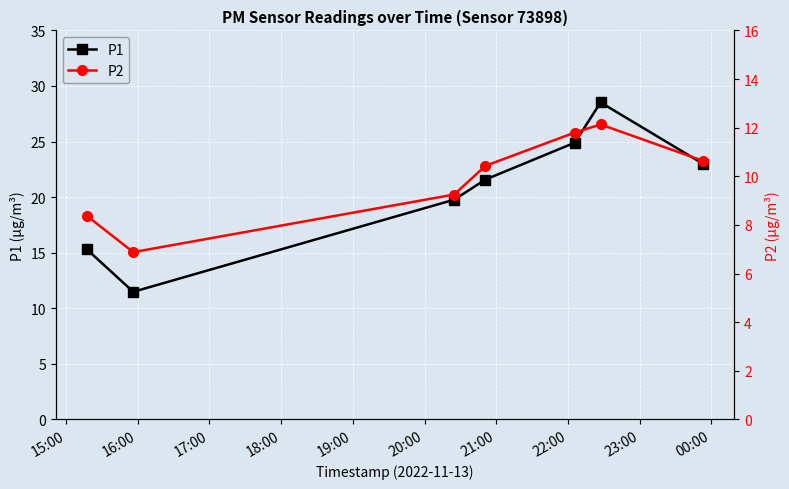

List the series in order of their peak value, highest first.

P1, P2